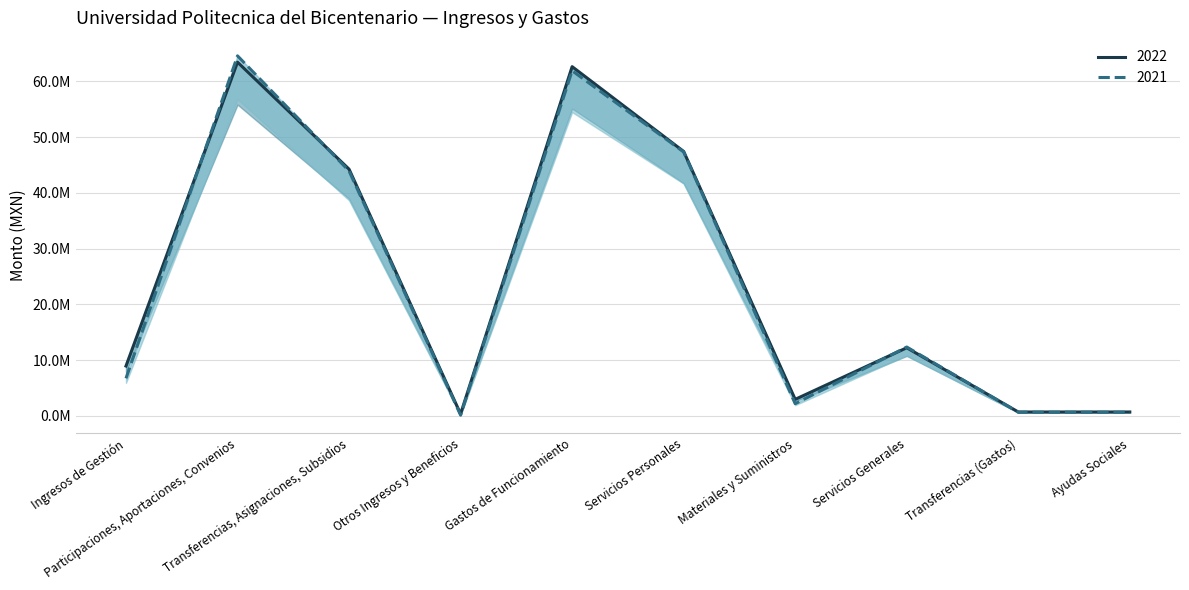

Reading left to right, extract all data points from this chart.

2022: 8950194.1	63430953.6	44245038.0	356962.5	62626848.9	47423240.3	2976776.1	12226832.5	710048.3	710048.3
2021: 6742170.0	64560518.5	43925959.1	142370.3	61894539.4	47334963.3	2201300.7	12358275.3	668189.4	668189.4